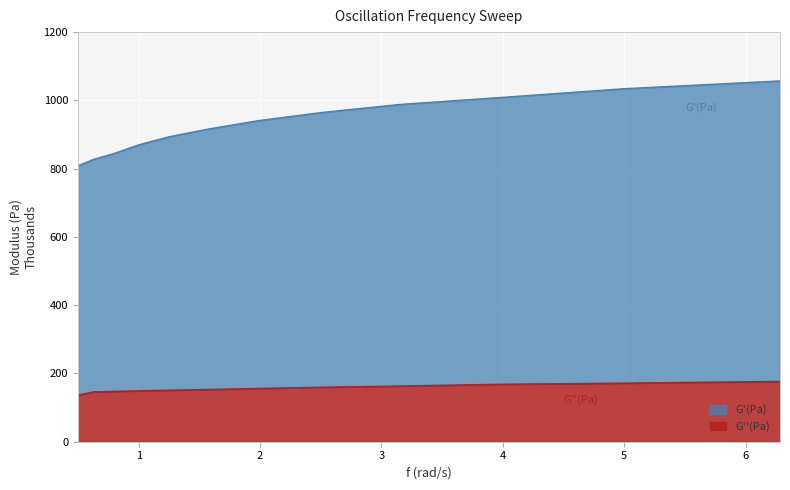

True or false: G''(Pa) and G'(Pa) intersect in this chart.

False